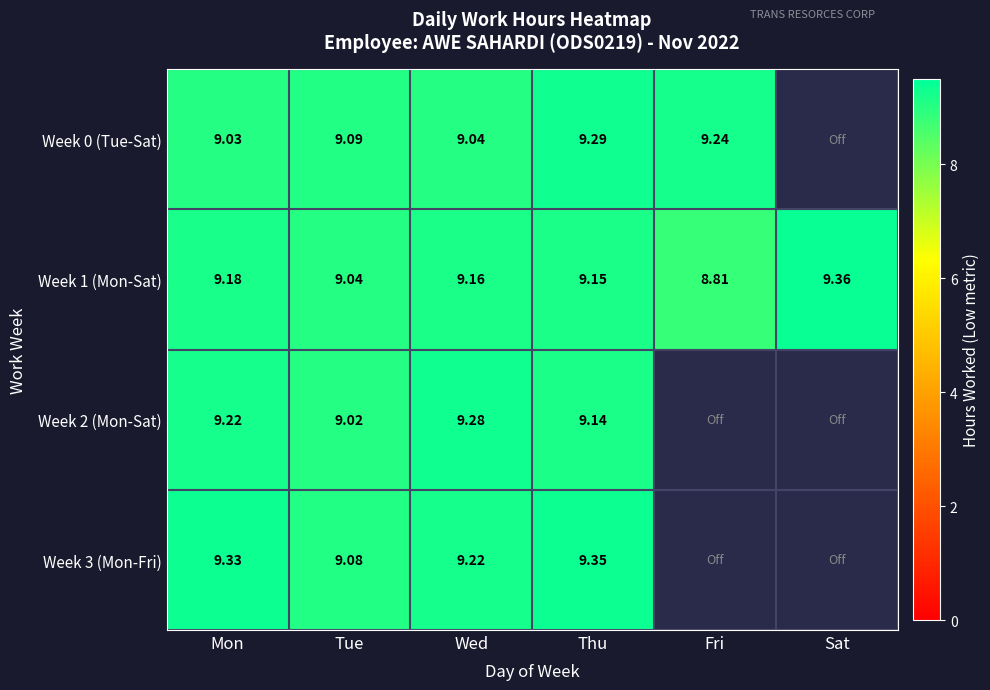

Where does the Week 1 (Mon-Sat) series first go above 9?

Mon